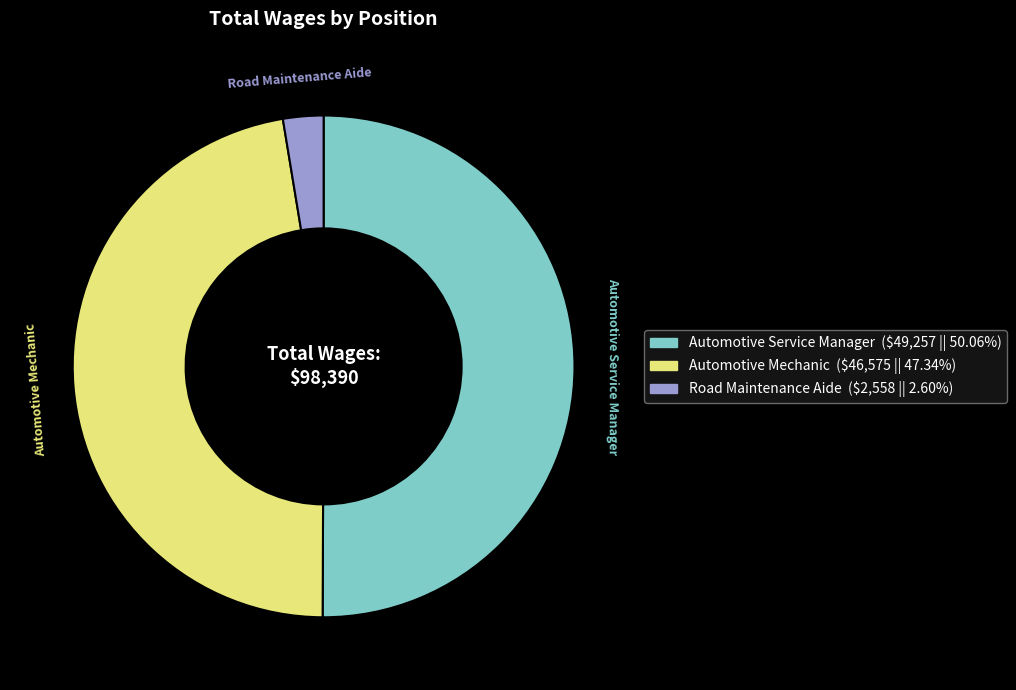

Which category has the smallest portion of the pie?

Road Maintenance Aide